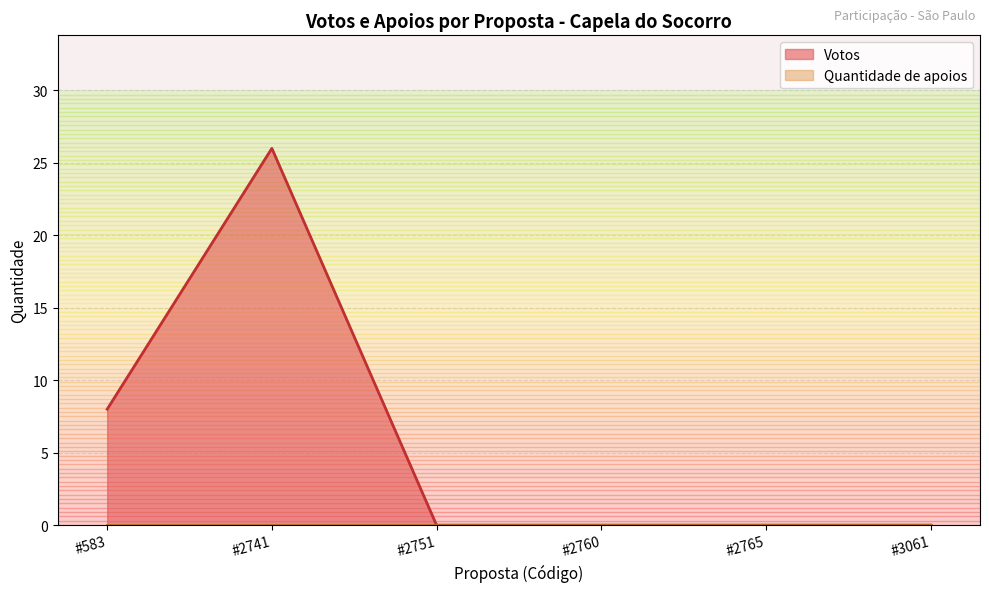

How many Votos values are between 0 and 8?

5